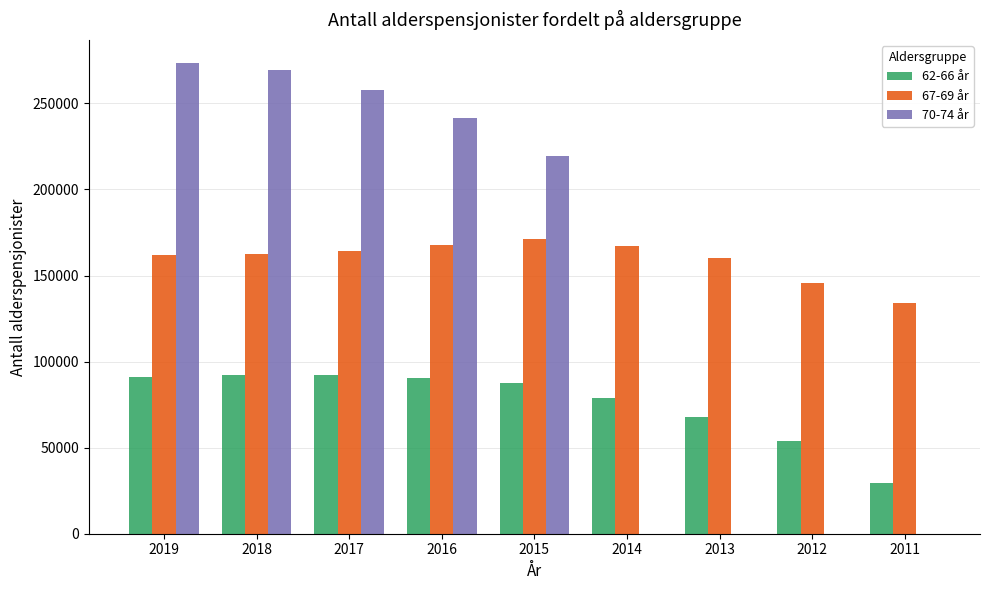

What is the maximum value shown in the chart?

273218